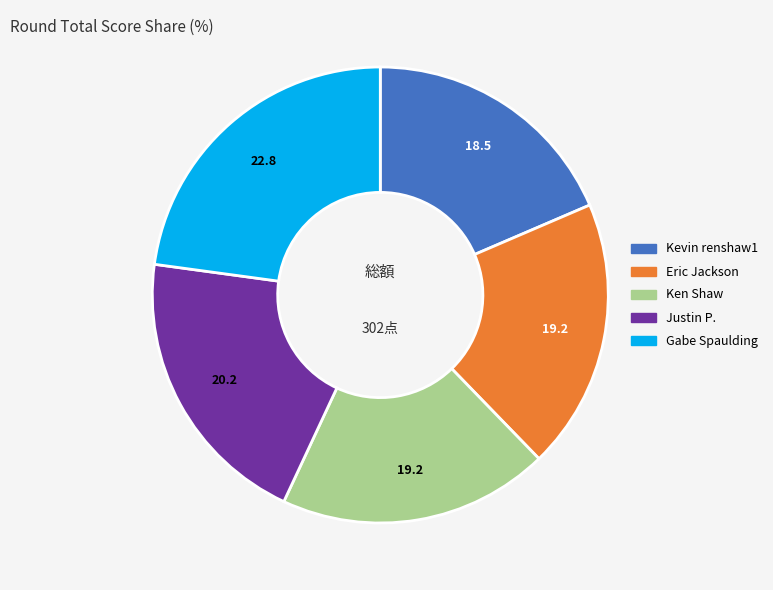

The Gabe Spaulding slice represents 15% of the pie. True or false?

False